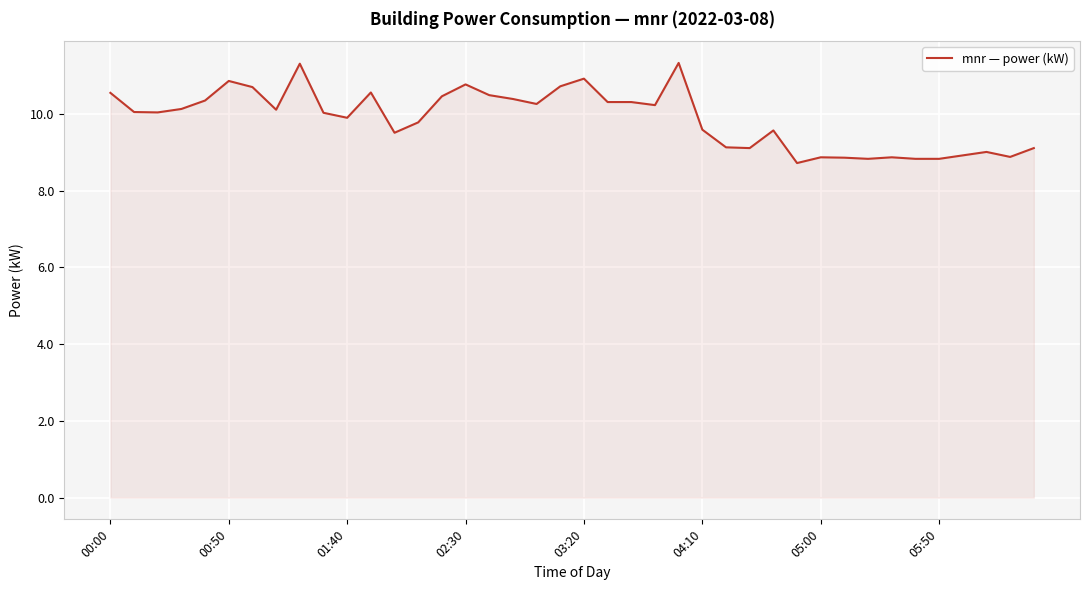

What is the difference between the maximum and minimum values?

2.6